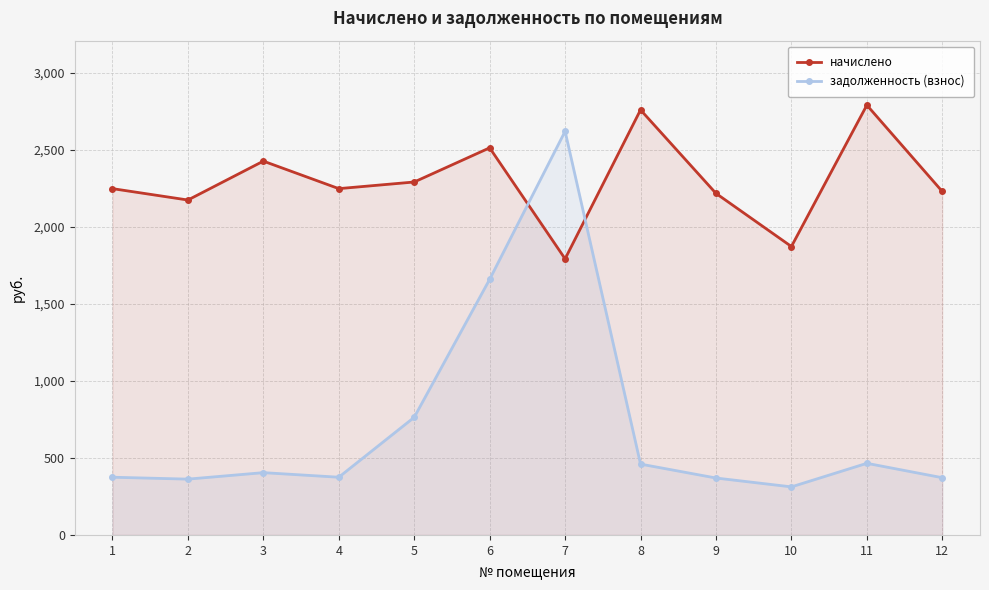

True or false: задолженность (взнос) and начислено cross at least once.

True